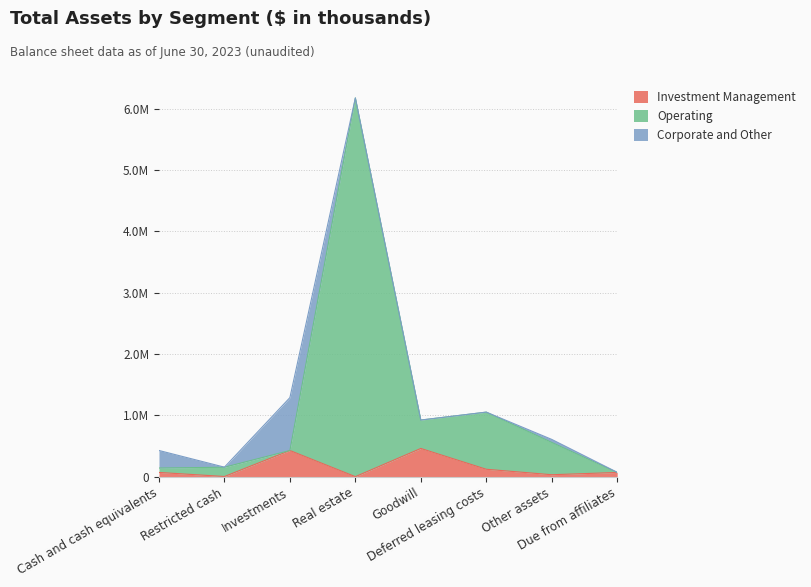

True or false: Investment Management has a value of 120582 at Deferred leasing costs.

True